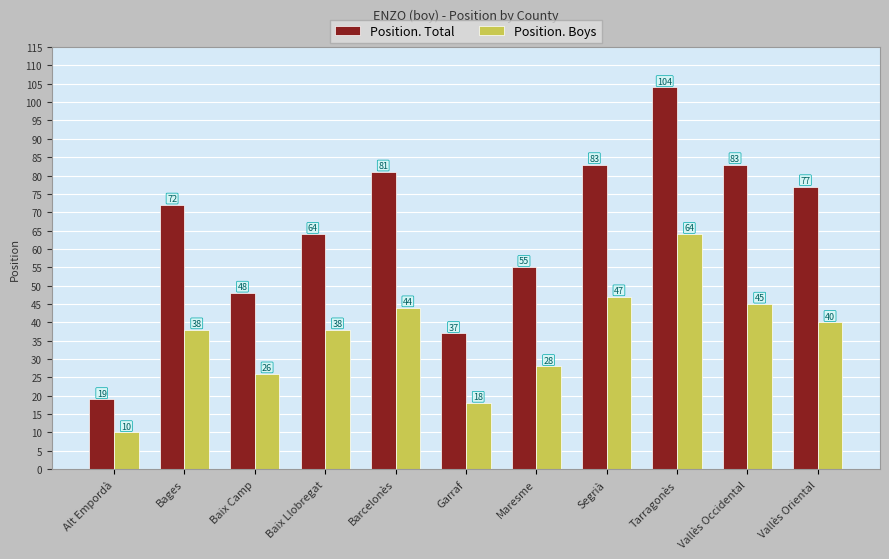

Is it true that Position. Boys equals 38 at Bages?

True